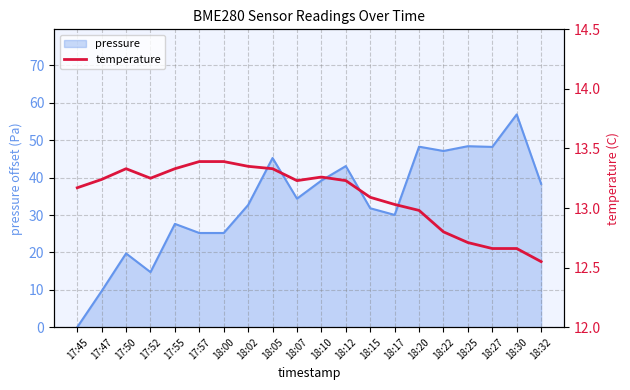

The chart shows a value of 20.8 at 18:07. True or false?

False